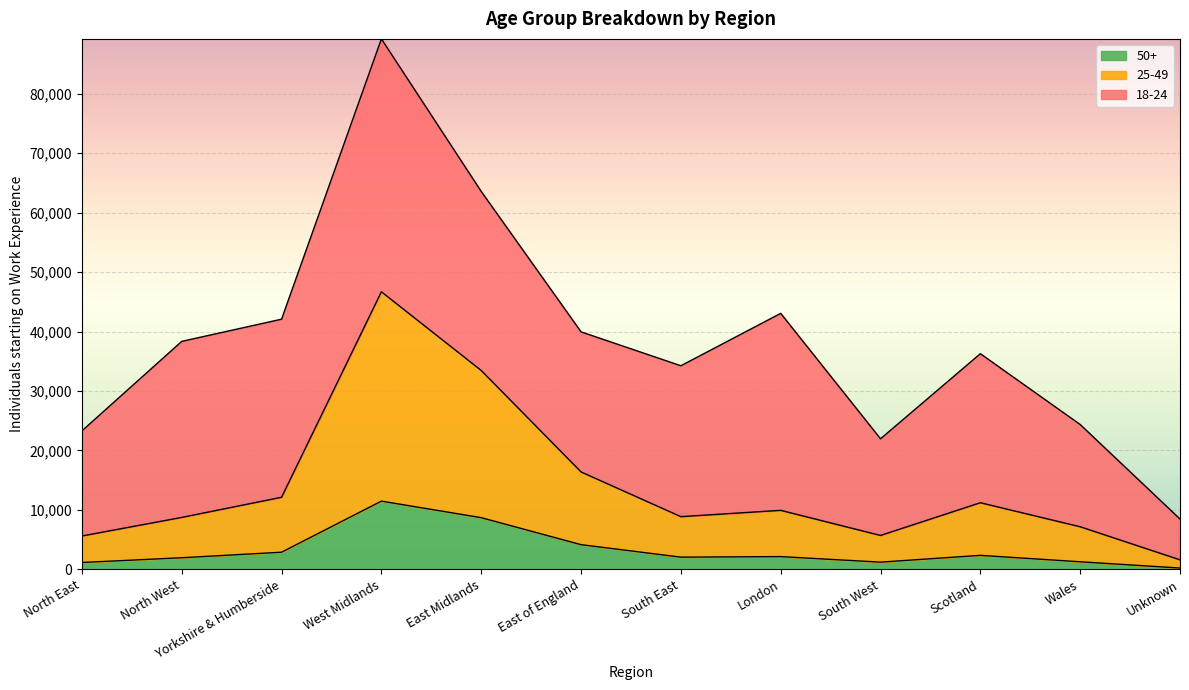

At which category is the sum across all series the highest?

West Midlands